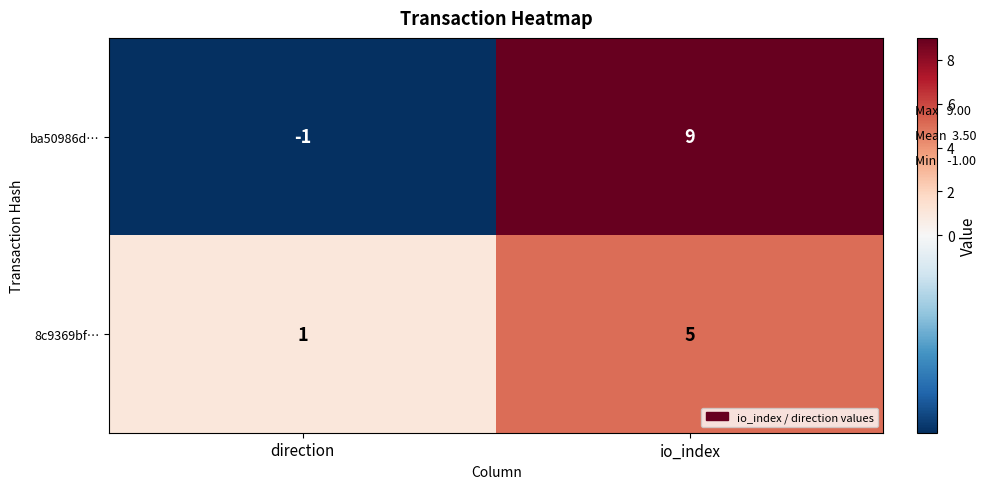

What is the sum of the ba50986d… values at io_index and direction?

8